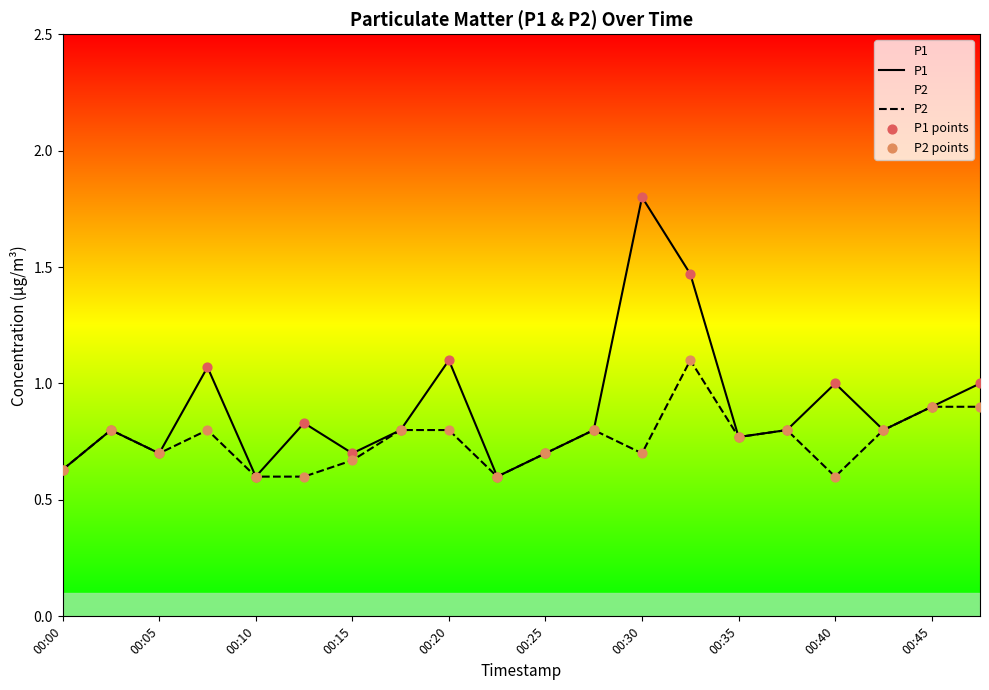

What are all the series names shown in the legend?

P1, P2, P1 points, P2 points